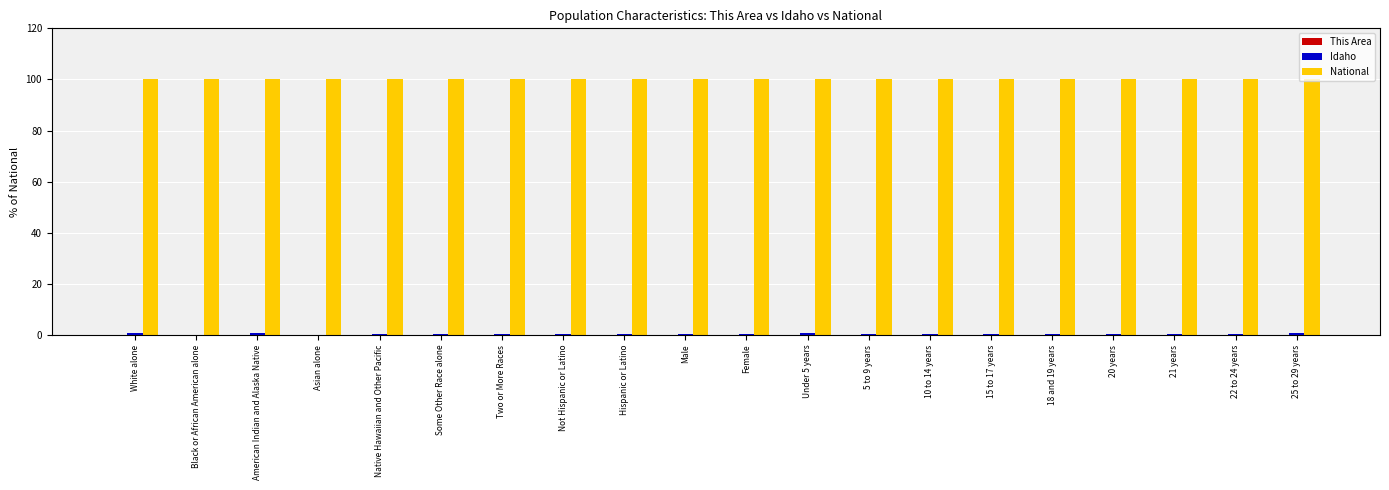

Are the bars horizontal?

No